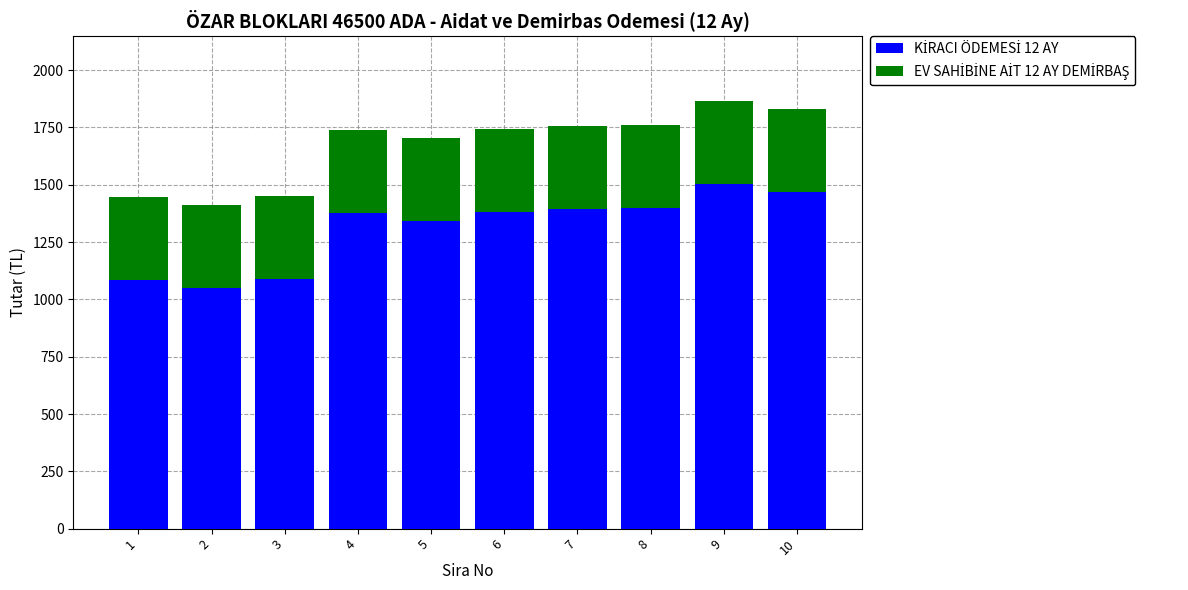

What is the total value across all series at 6?

1745.6